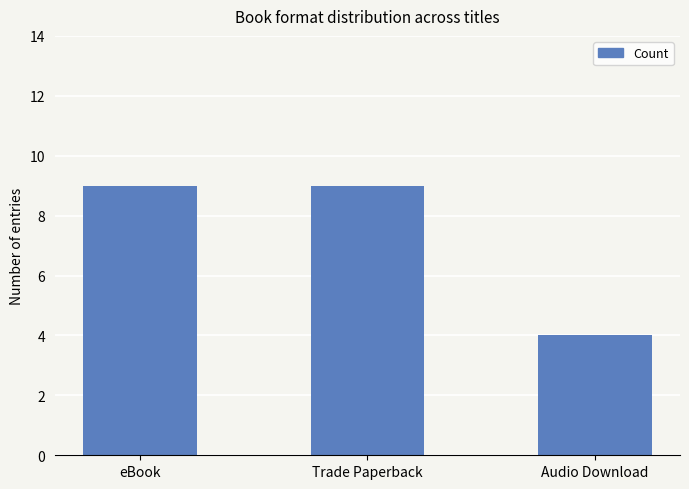

What is the value of the 1st bar from the left?

9